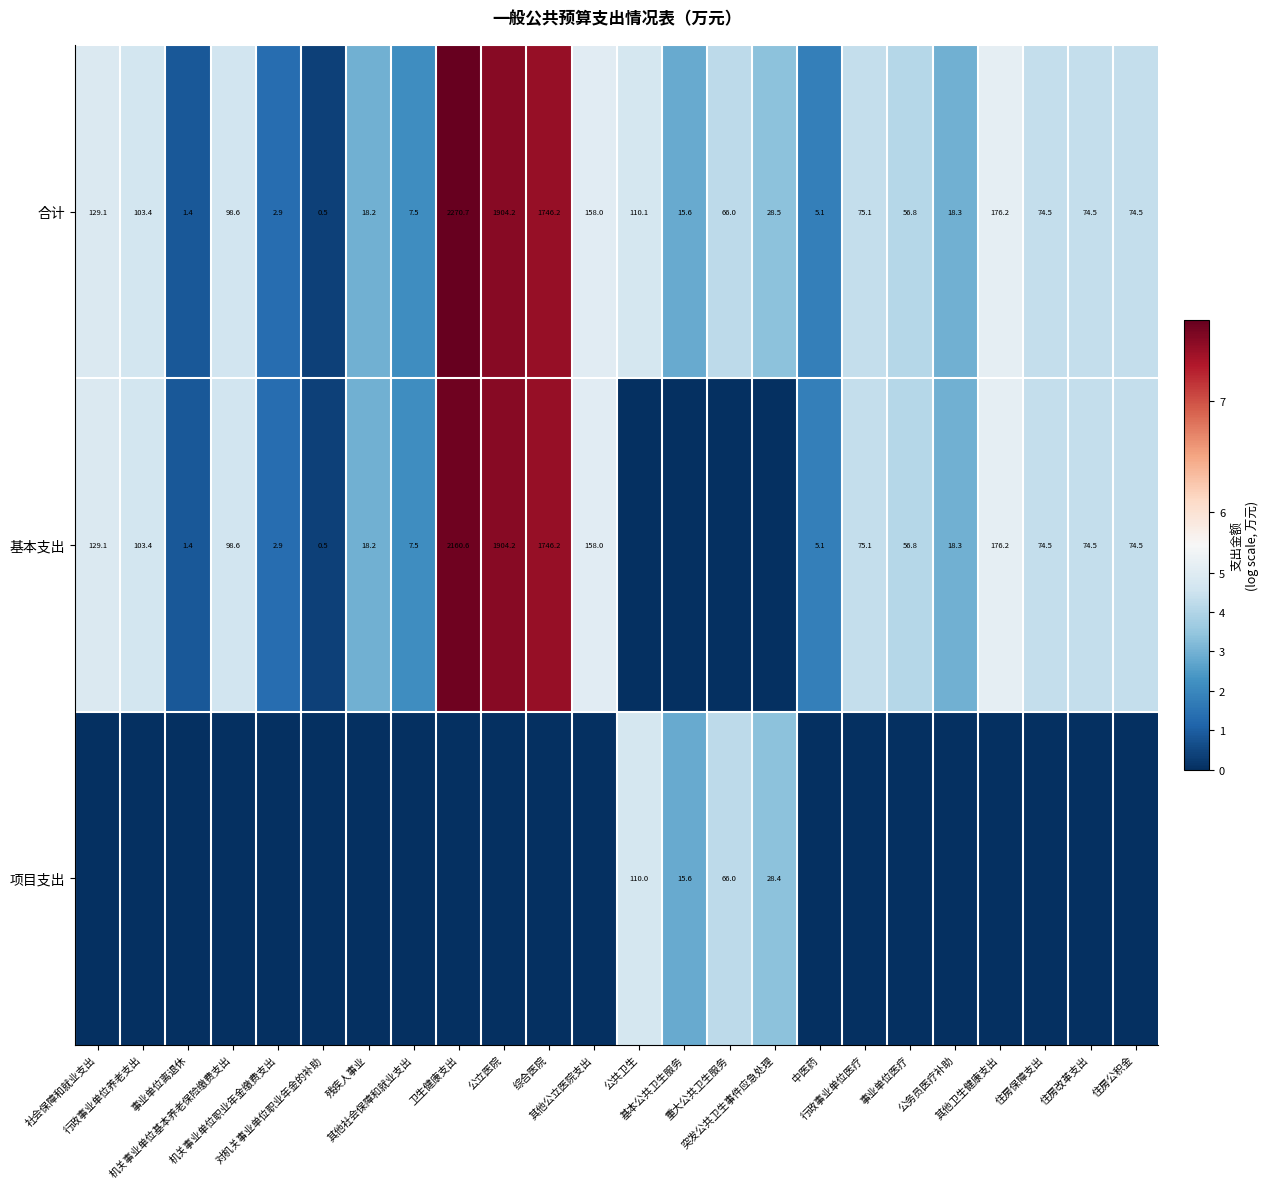

What is the total value across all series at 公立医院?

15.1